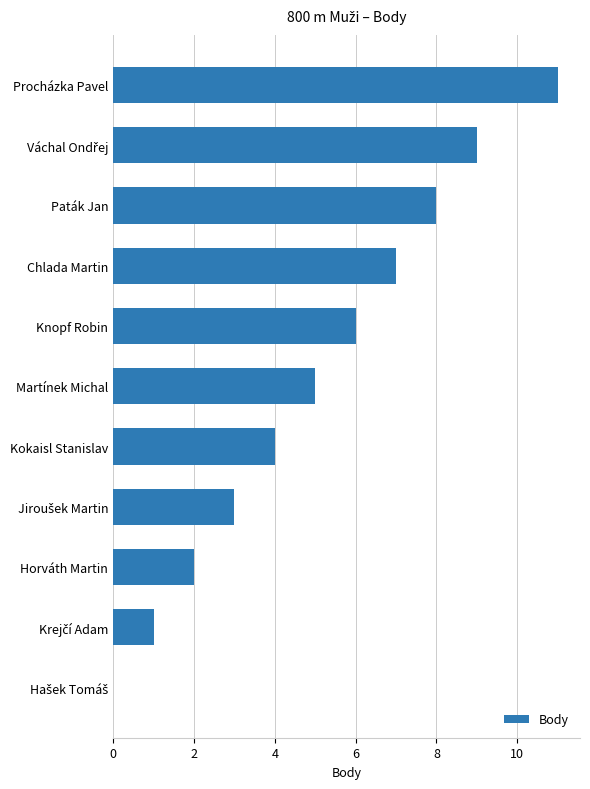

The value at Chlada Martin is 7. True or false?

True